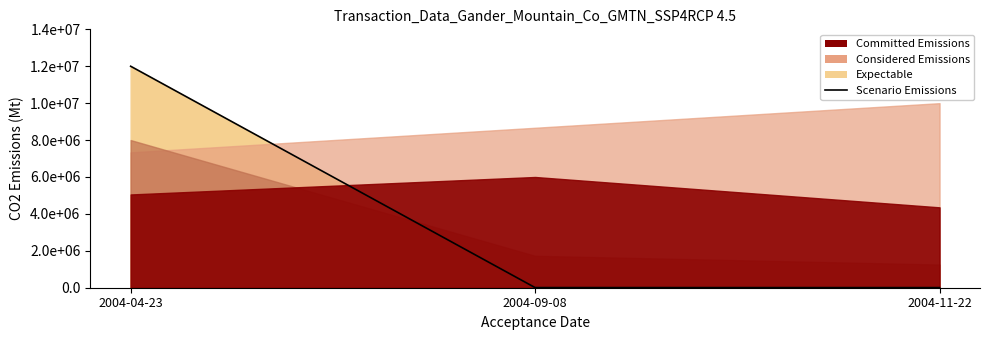

Which label corresponds to the largest value in the chart?

2004-04-23